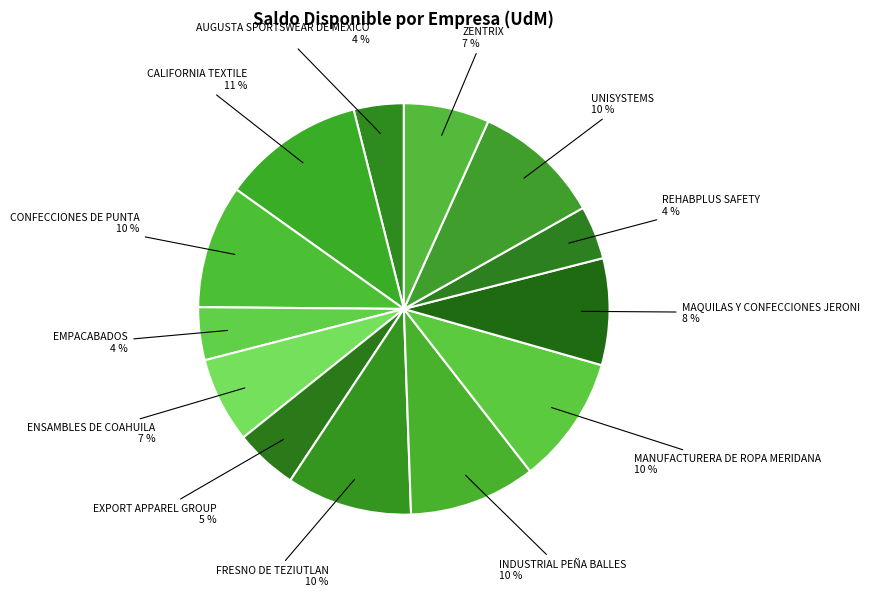

Count the number of slices in the pie.

13